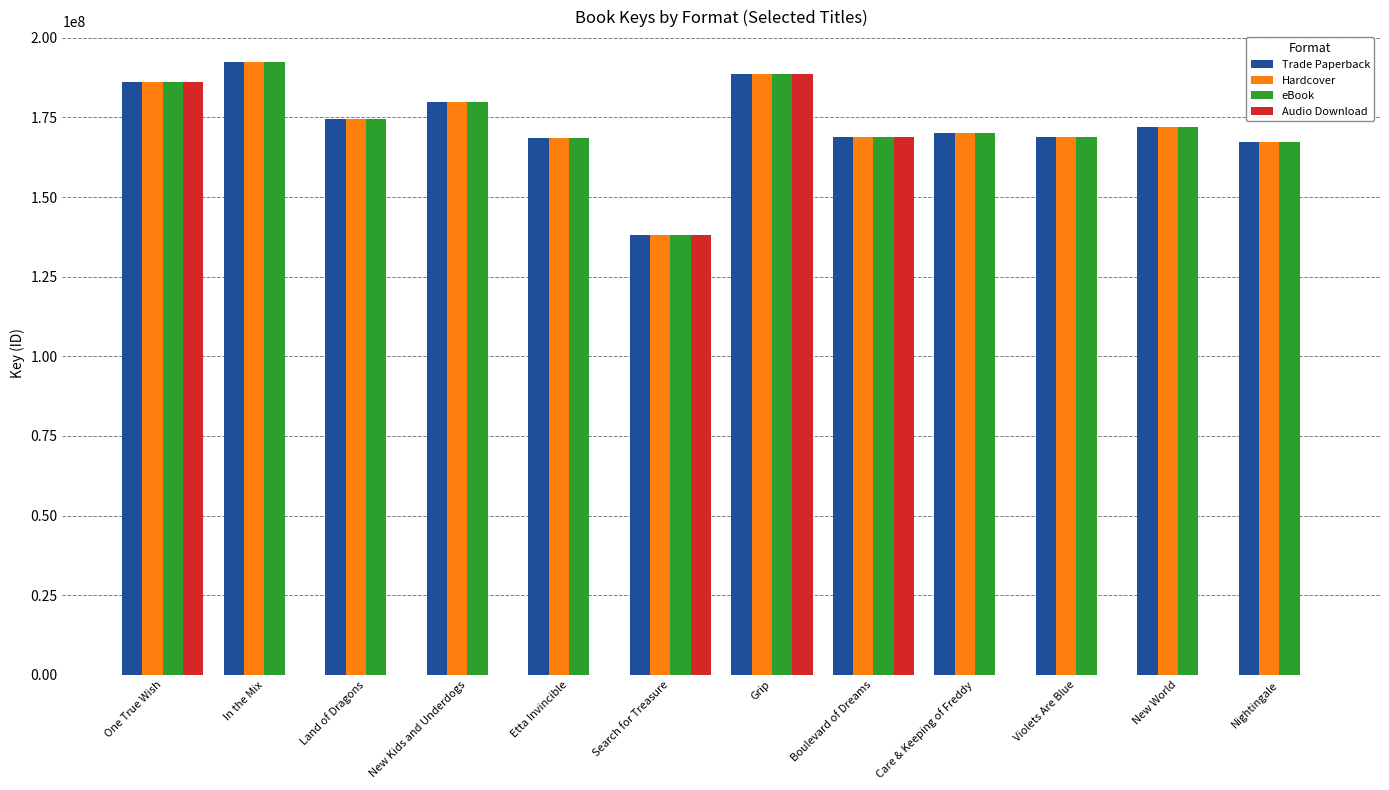

What is the maximum value for Audio Download?

188765374